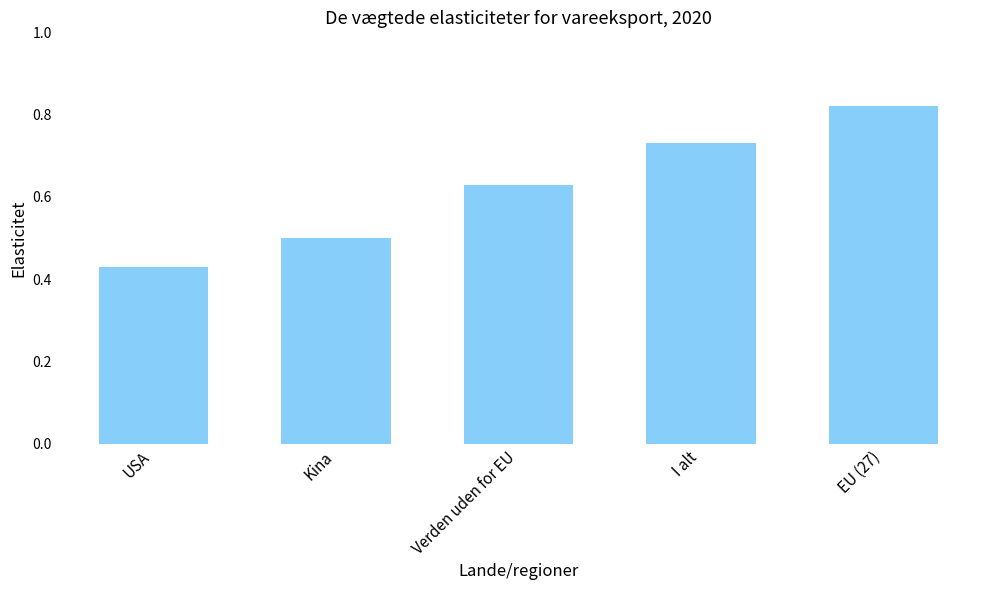

What is the value of the 2nd bar from the left?

0.5